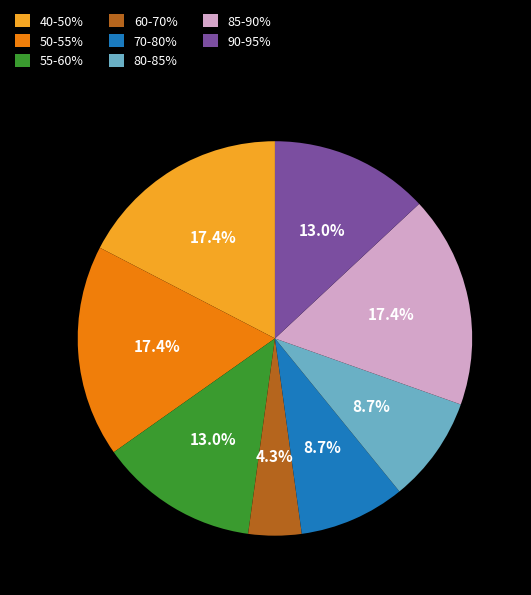

Combined, do 55-60% and 90-95% account for over 50%?

No